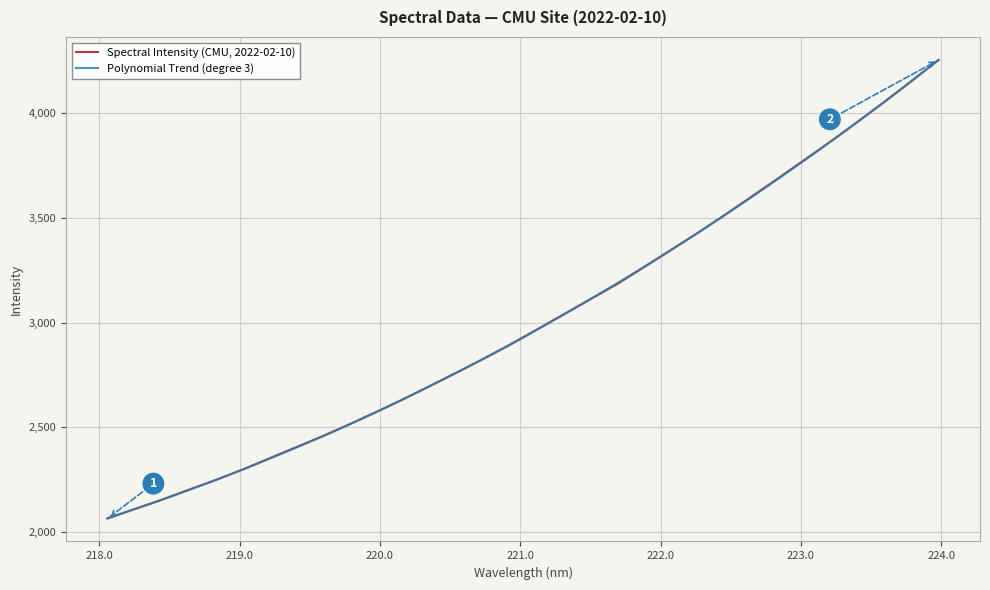

Reading left to right, extract all data points from this chart.

2064.1	2109.0	2152.8	2200.6	2246.5	2296.2	2350.1	2403.4	2456.3	2513.0	2571.8	2632.7	2696.0	2760.6	2826.1	2893.5	2966.2	3039.2	3111.8	3183.9	3264.5	3345.9	3427.6	3512.7	3600.3	3688.5	3778.0	3867.9	3961.0	4056.0	4154.5	4254.7